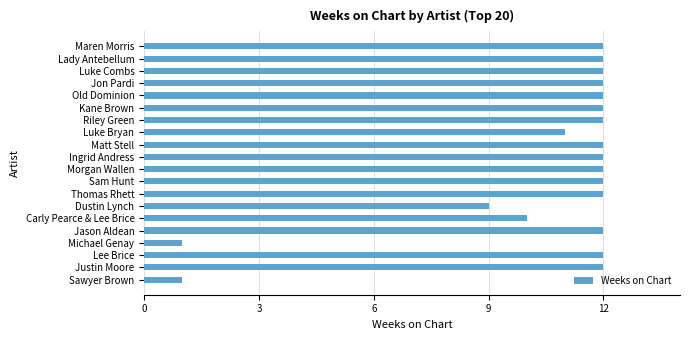

What position from the top is Matt Stell?

9